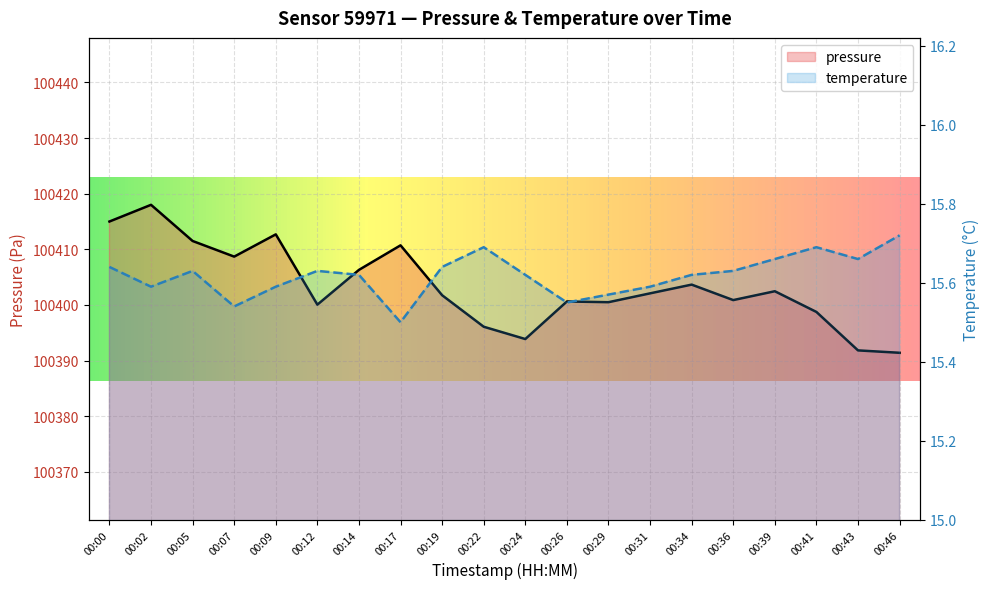

At which category does pressure reach its first local valley?

00:07